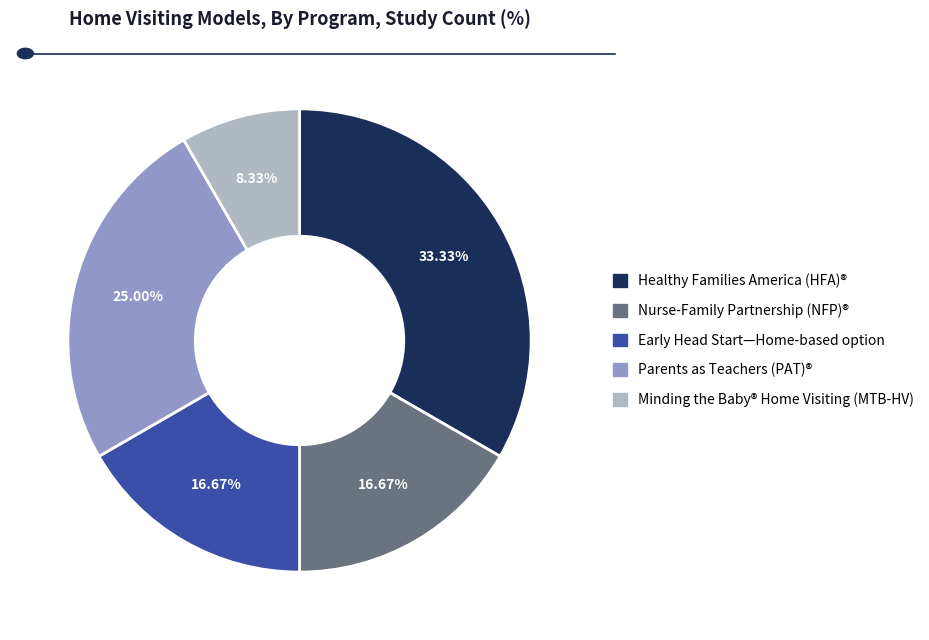

How much of the chart is everything except Early Head Start—Home-based option?

83.3%